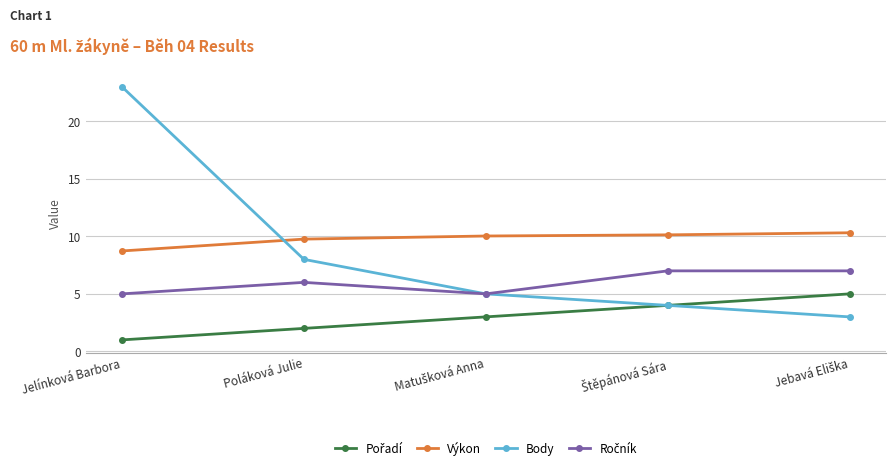

What position from the left is Poláková Julie?

2